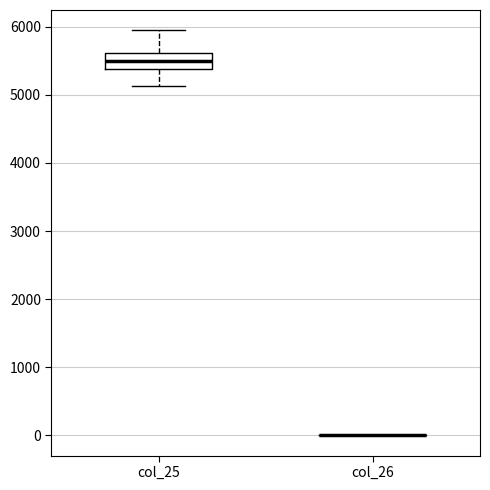

Reading left to right, transcribe this box plot: for each box, give where its median line is, the range the box spans, and where its two whiskers end, as read against the y-axis. The values are not printed on the chart, so give them approximately, as read against the axis.

col_25: median 5500, box 5400 to 5600, whiskers 5100 to 5900
col_26: box collapsed to a line at 0, whiskers 0 to 0